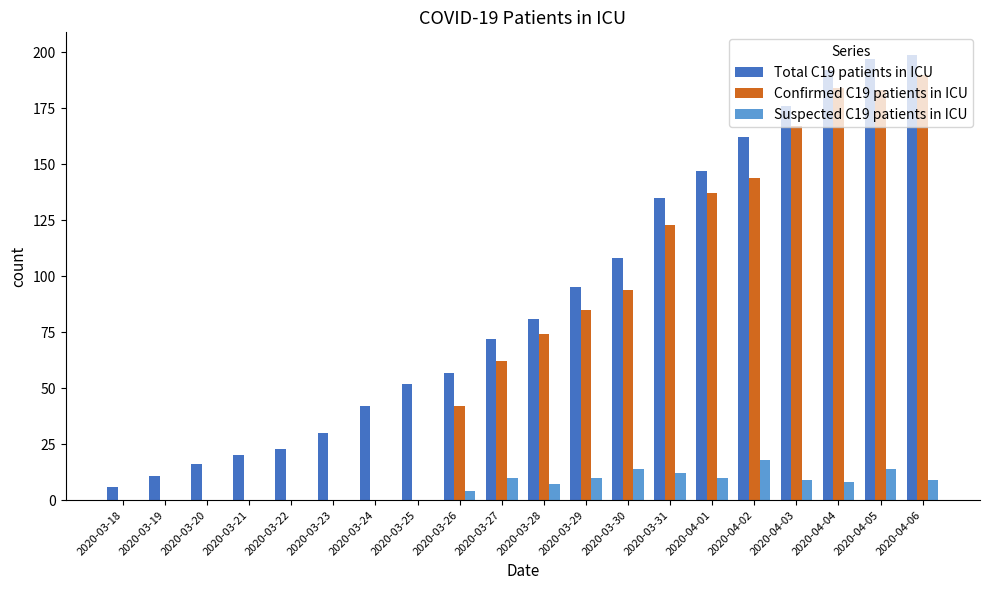

Are the bars horizontal?

No